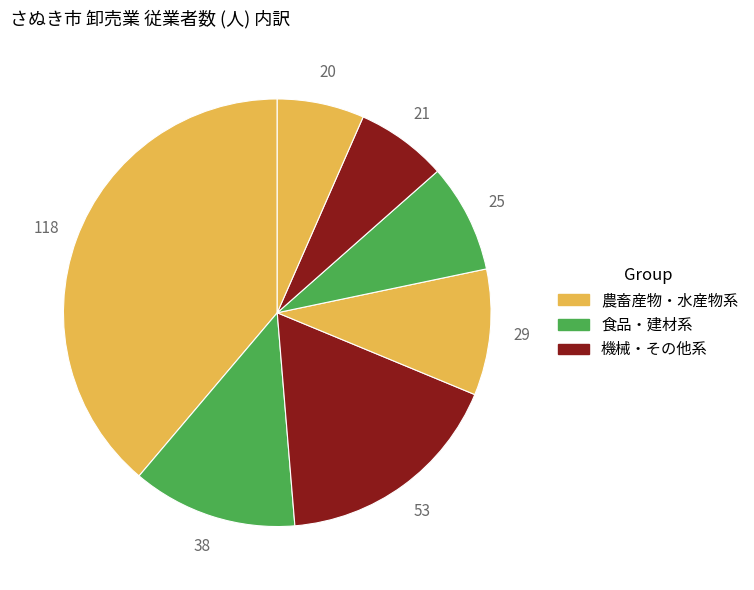

How many slices are in this pie chart?

7